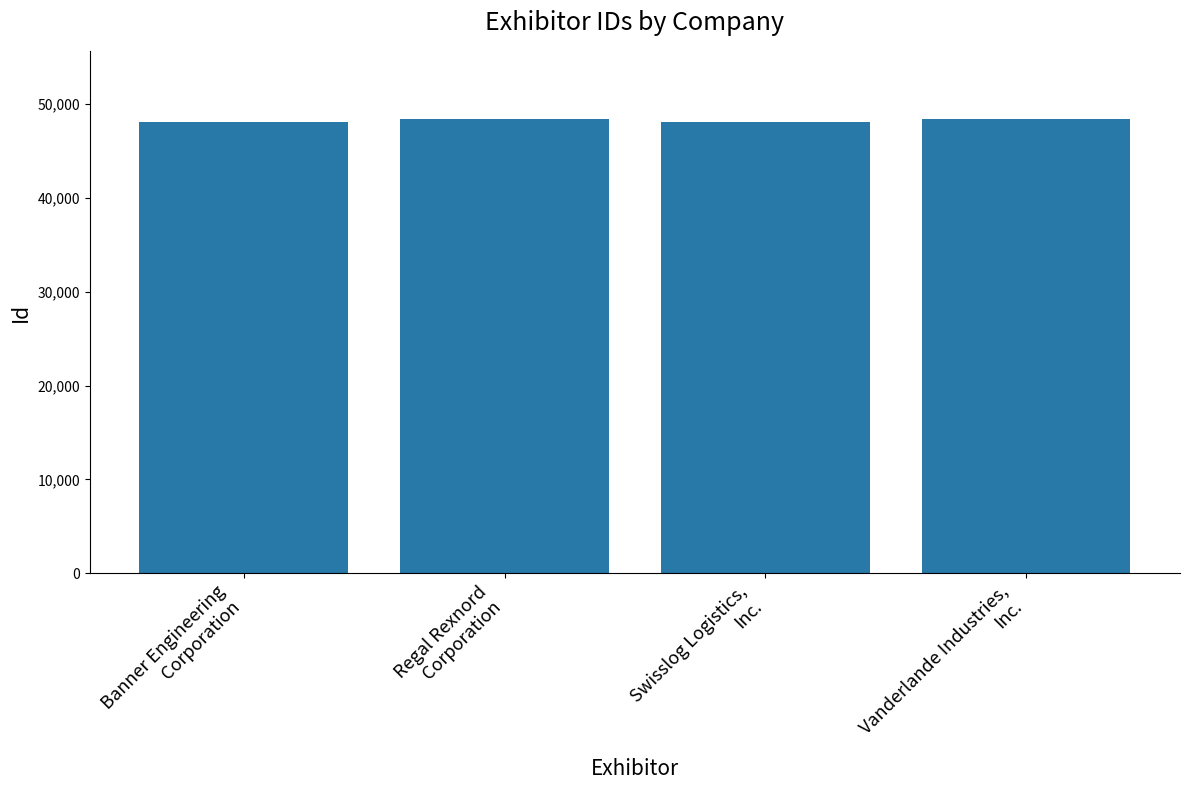

Does the chart contain stacked bars?

No